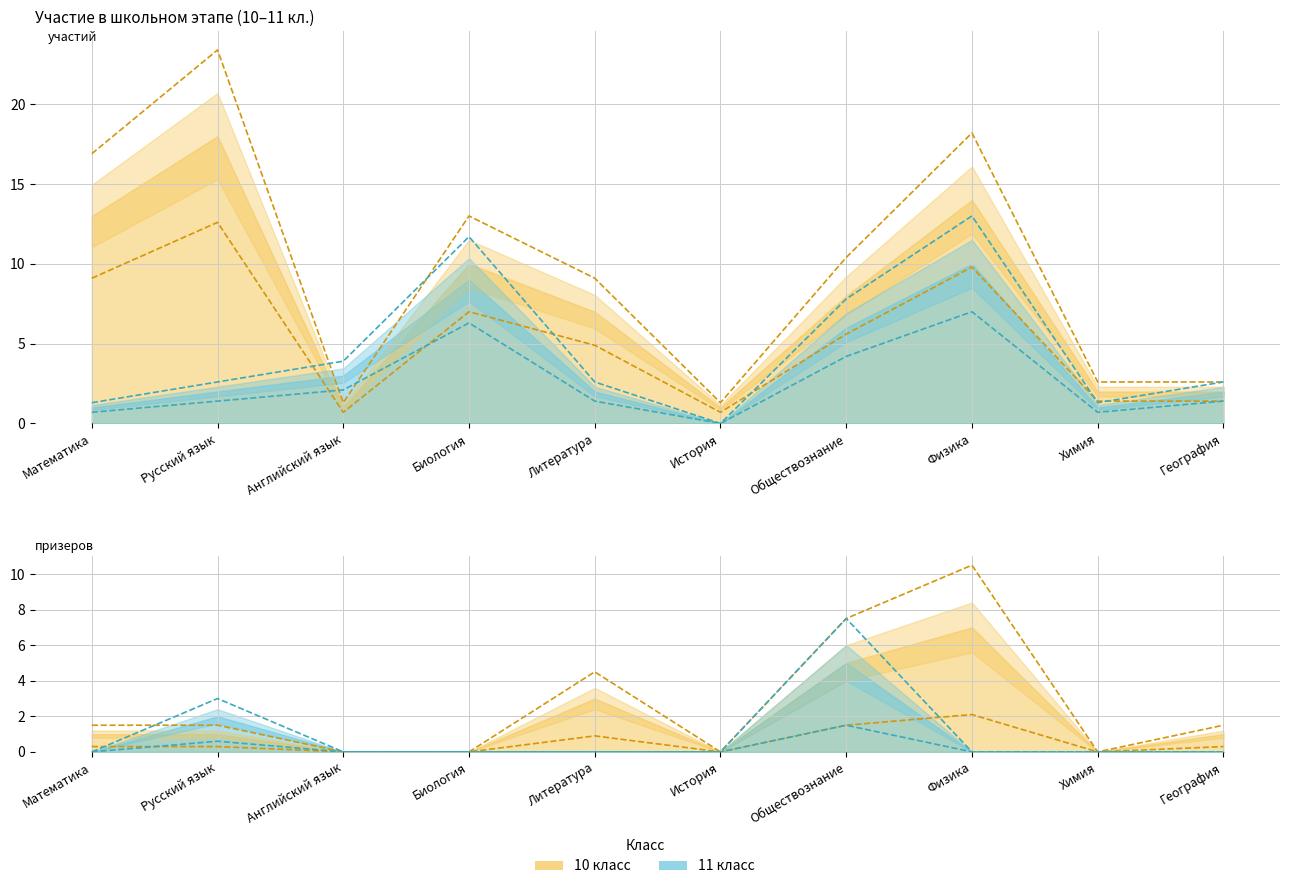

Which has a higher value, Биология or История?

Биология